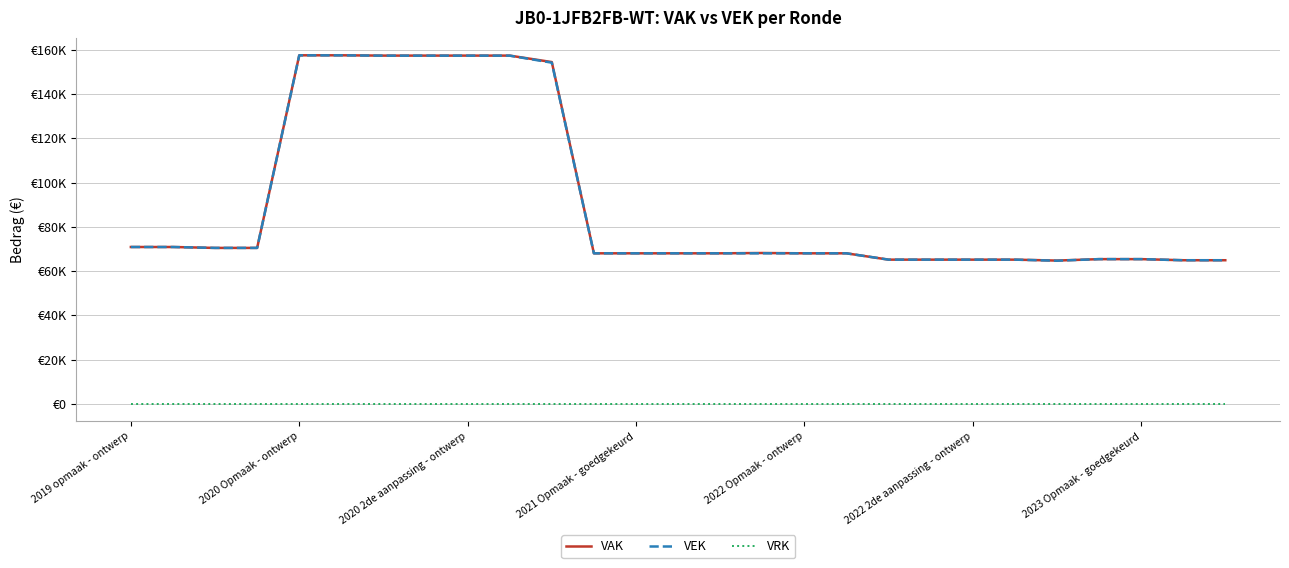

Does the chart display data point markers on the line(s)?

No